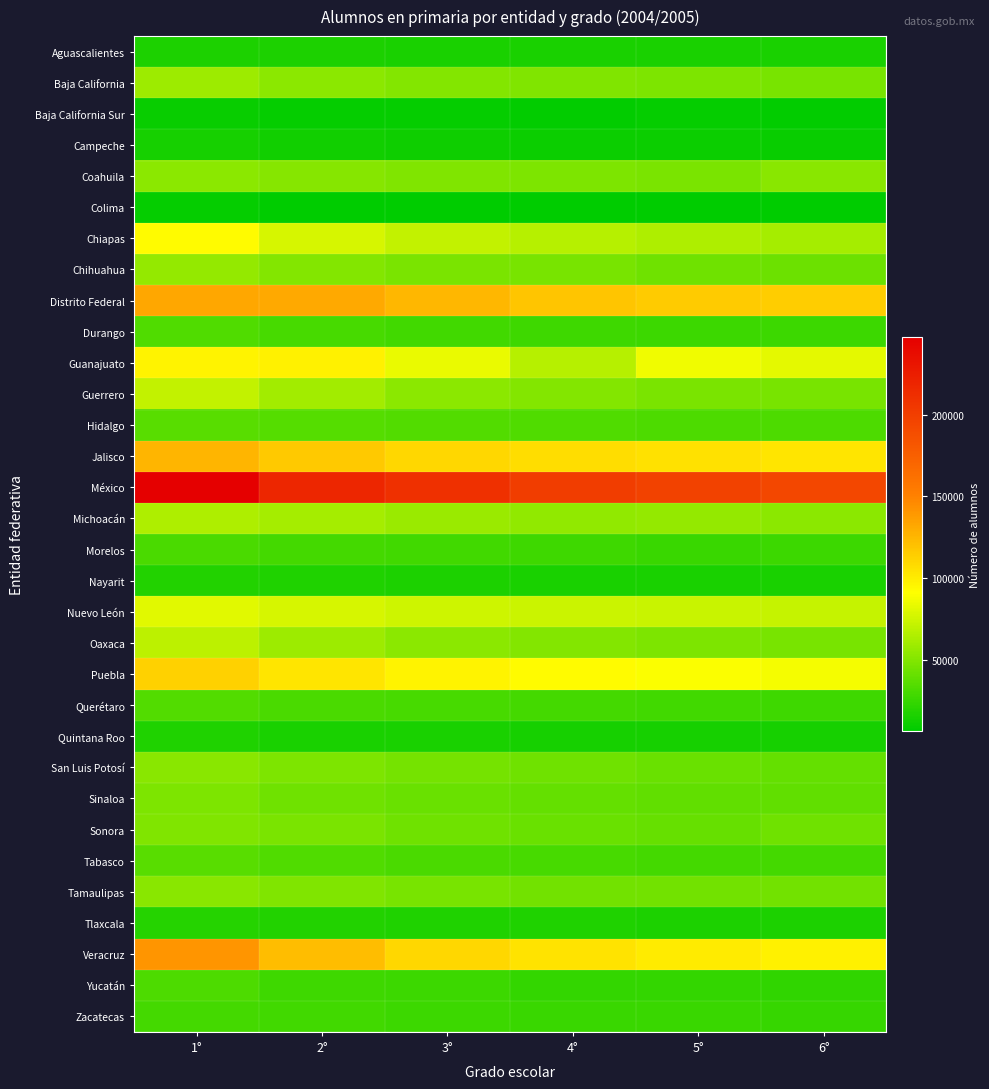

What is the total value across all series at 3°?

1678128